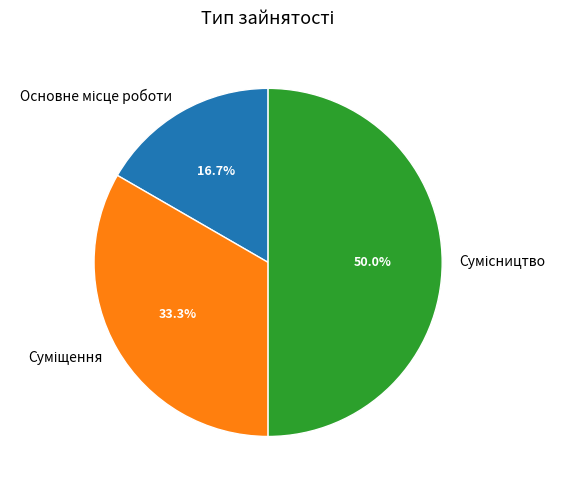

How many slices are in this pie chart?

3